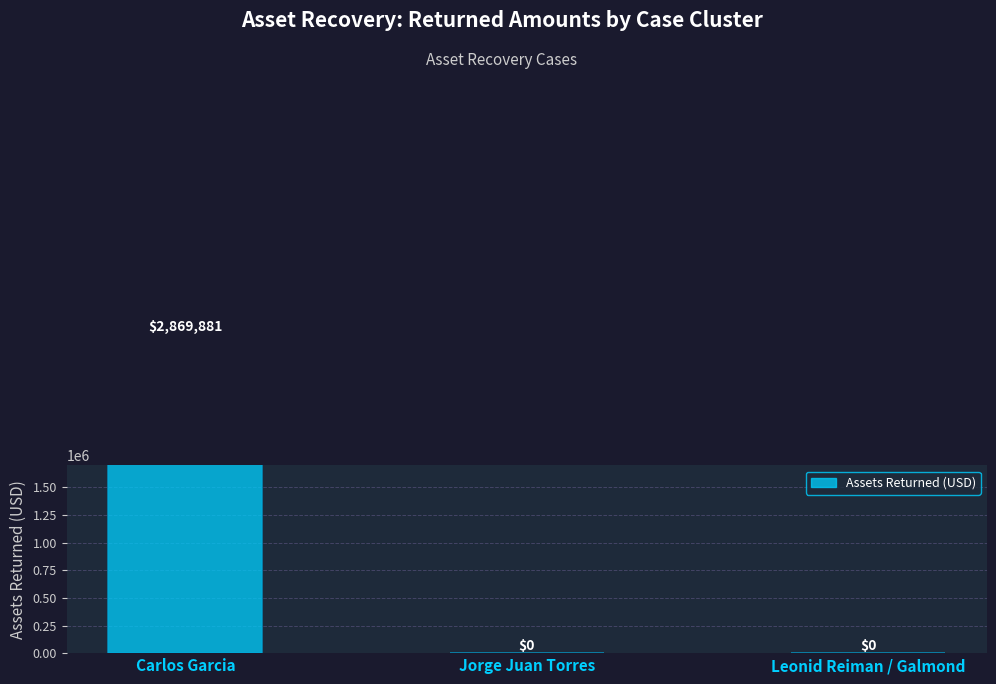

What position from the left is Jorge Juan Torres?

2